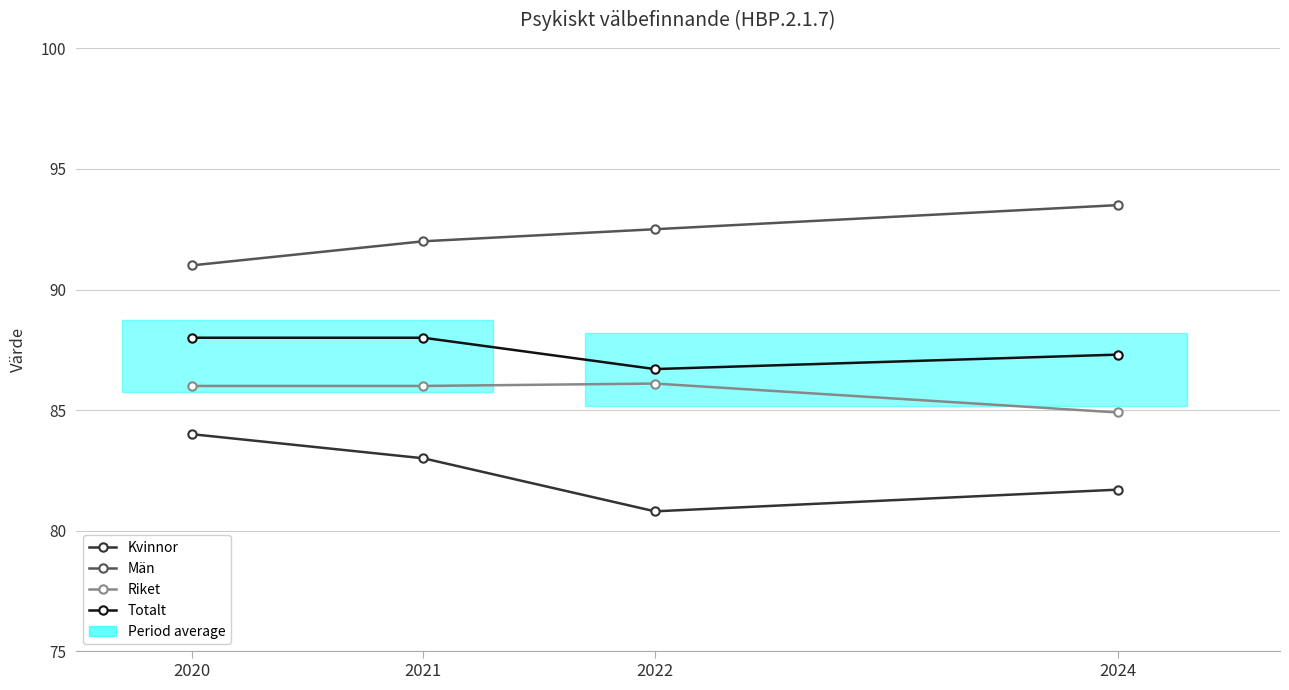

What is the sum of the Män values at 2022 and 2020?

183.5